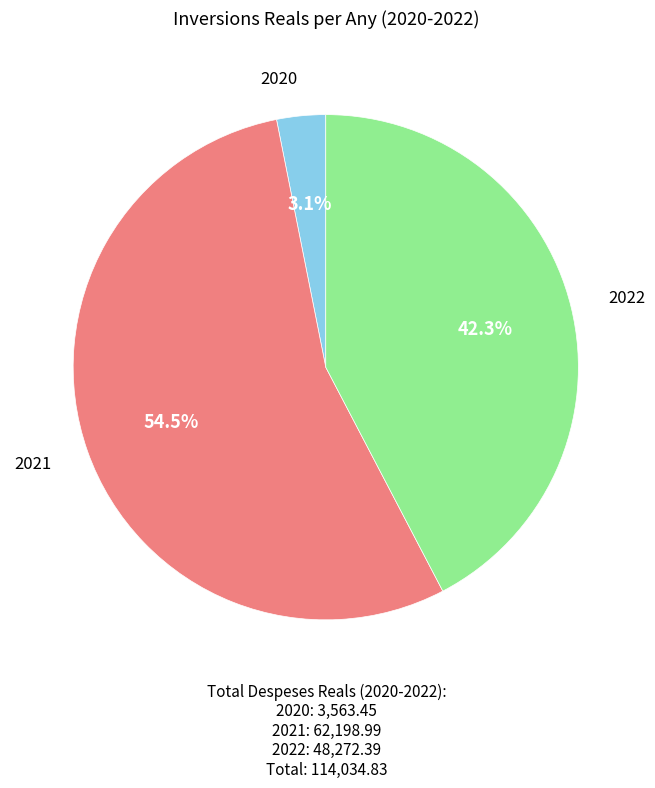

How many slices are in this pie chart?

3